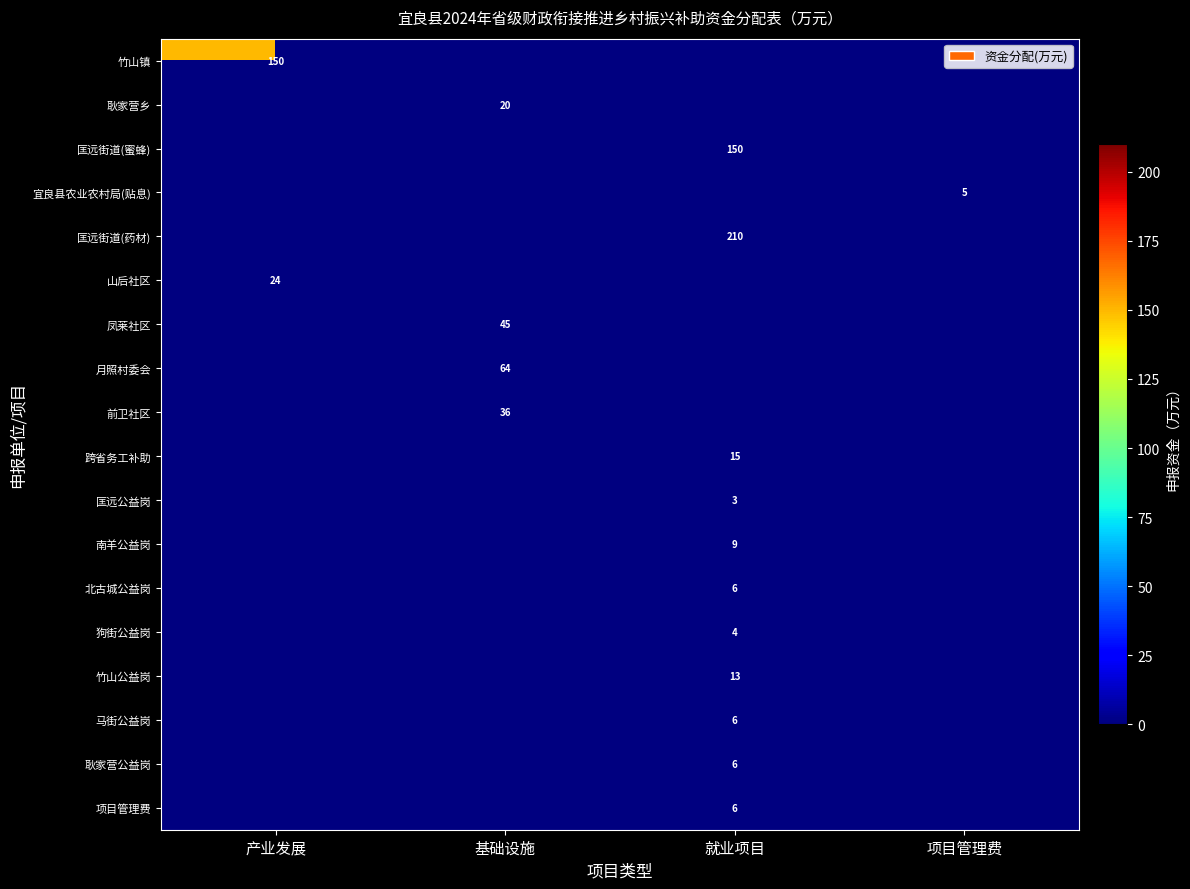

How many data points does each series have?

4